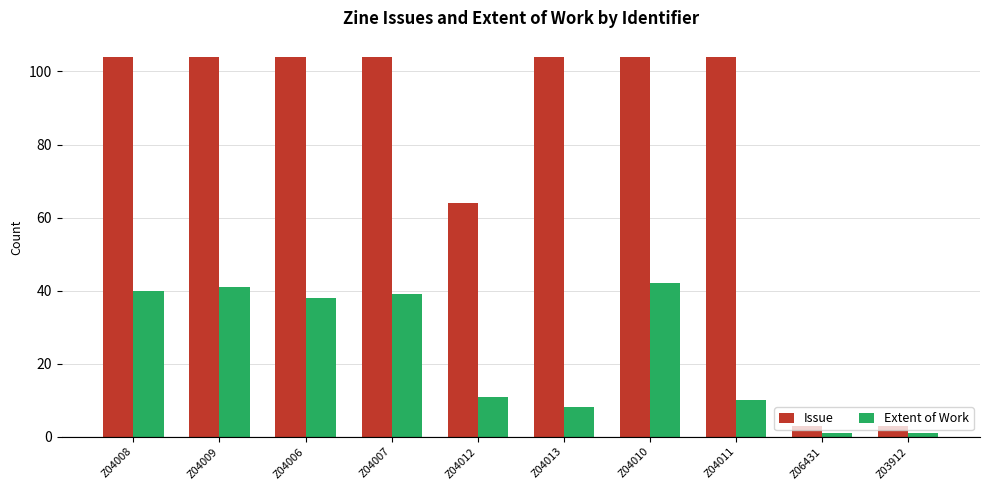

What is the maximum value for Extent of Work?

42